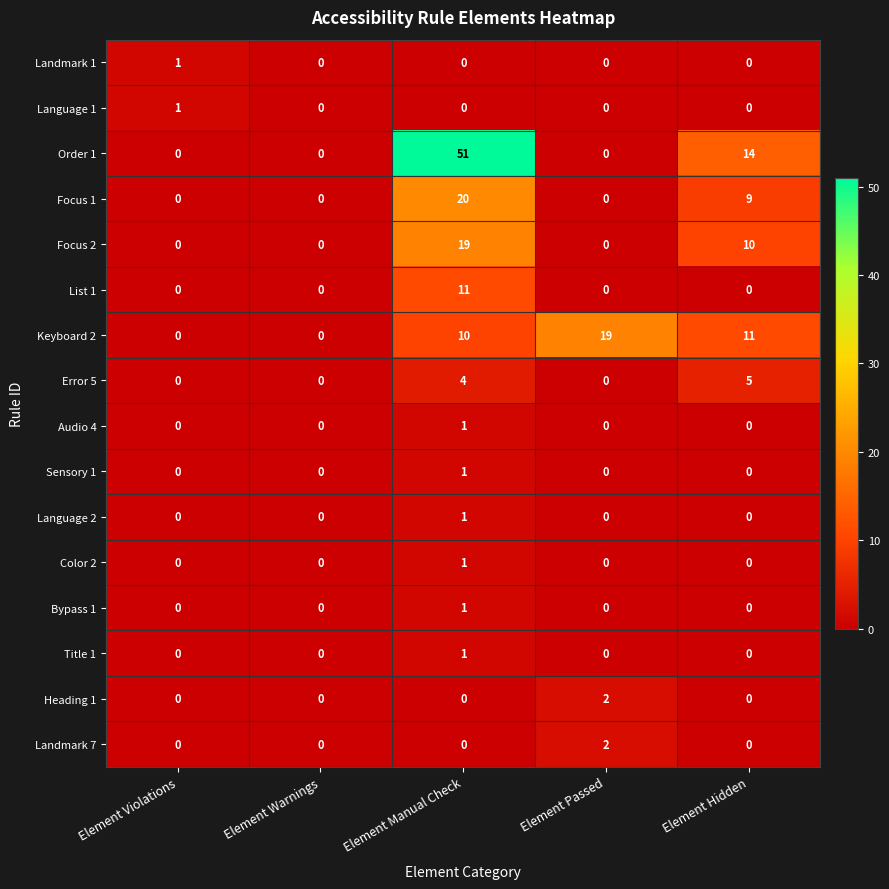

Count the number of data series in this chart.

16